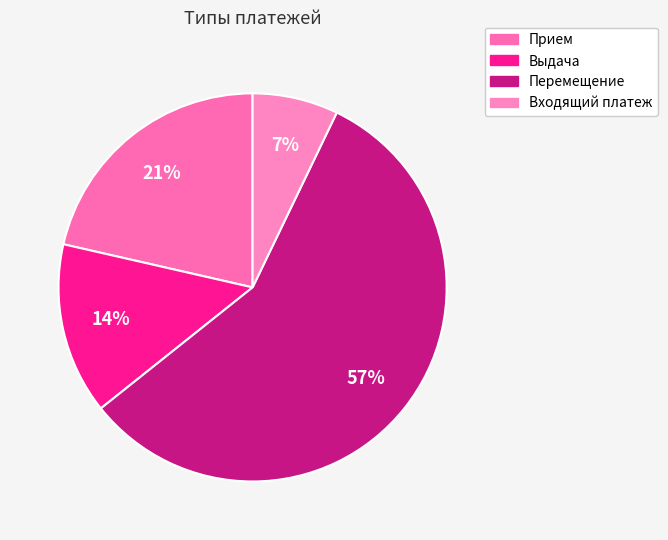

Which category has the smallest portion of the pie?

Входящий платеж